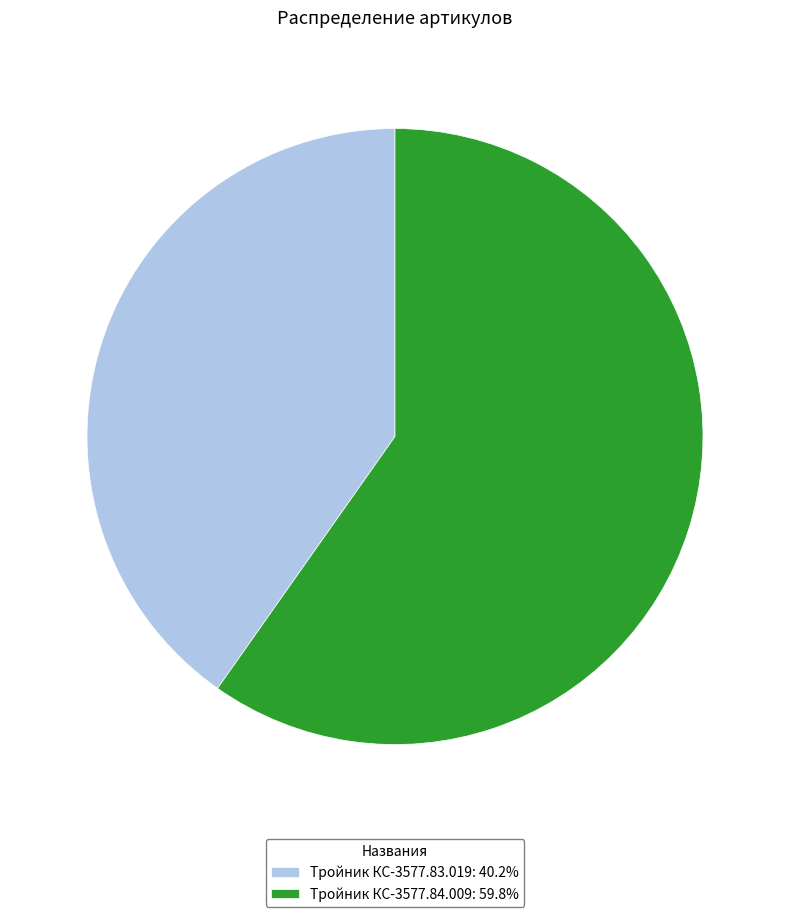

Does any single category account for the majority?

Yes